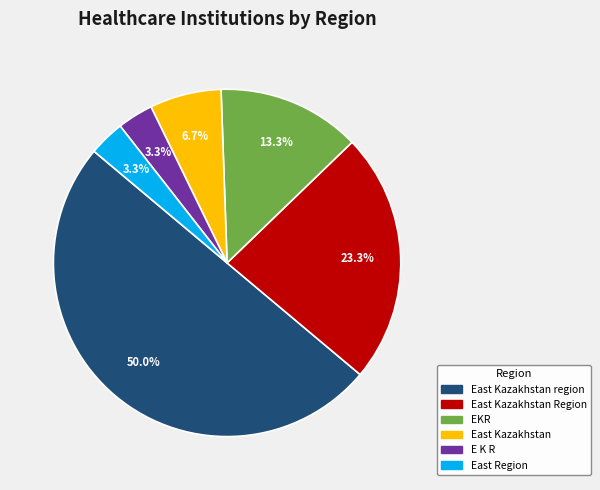

Count the number of slices in the pie.

6